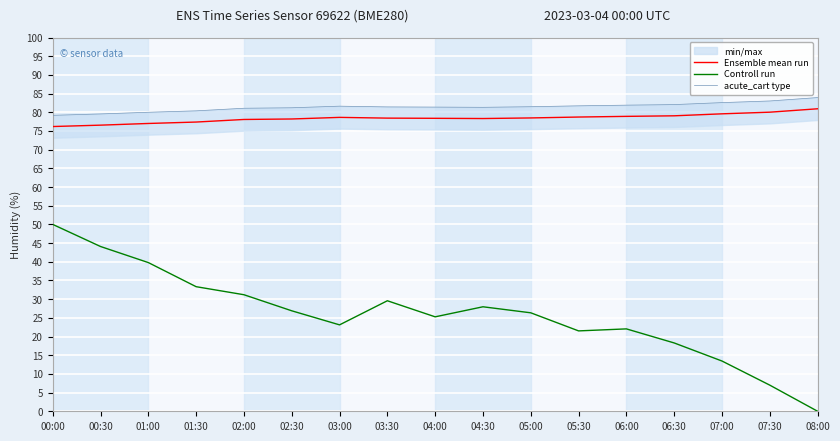

Is it true that Controll run equals 13.4 at 07:00?

True